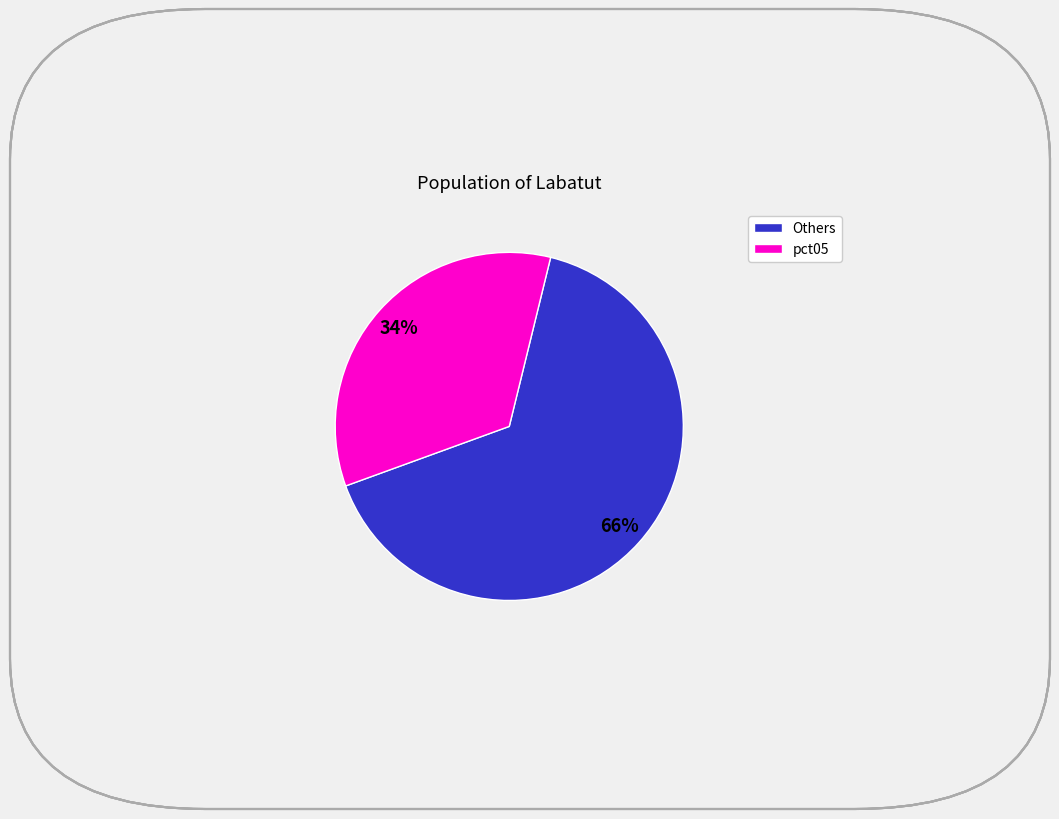

To the nearest percent, what is the average slice percentage?

50%